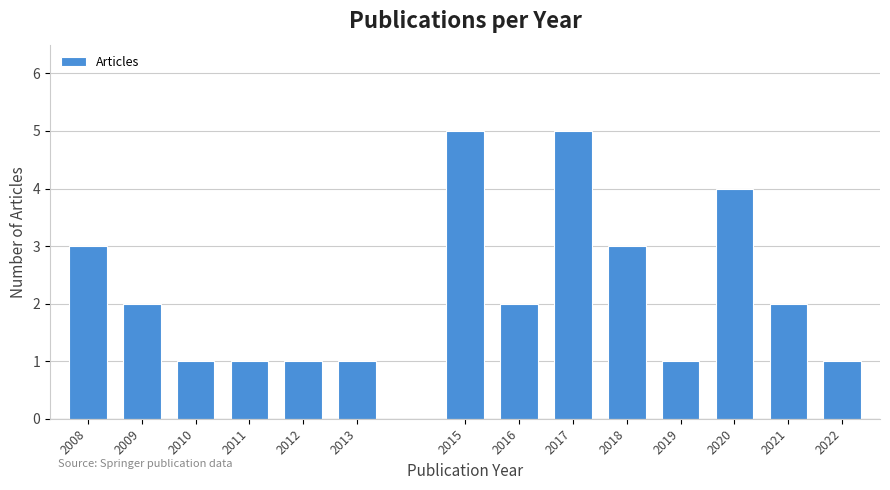

Reading left to right, list all the values displayed in this chart.

2008=3	2009=2	2010=1	2011=1	2012=1	2013=1	2015=5	2016=2	2017=5	2018=3	2019=1	2020=4	2021=2	2022=1